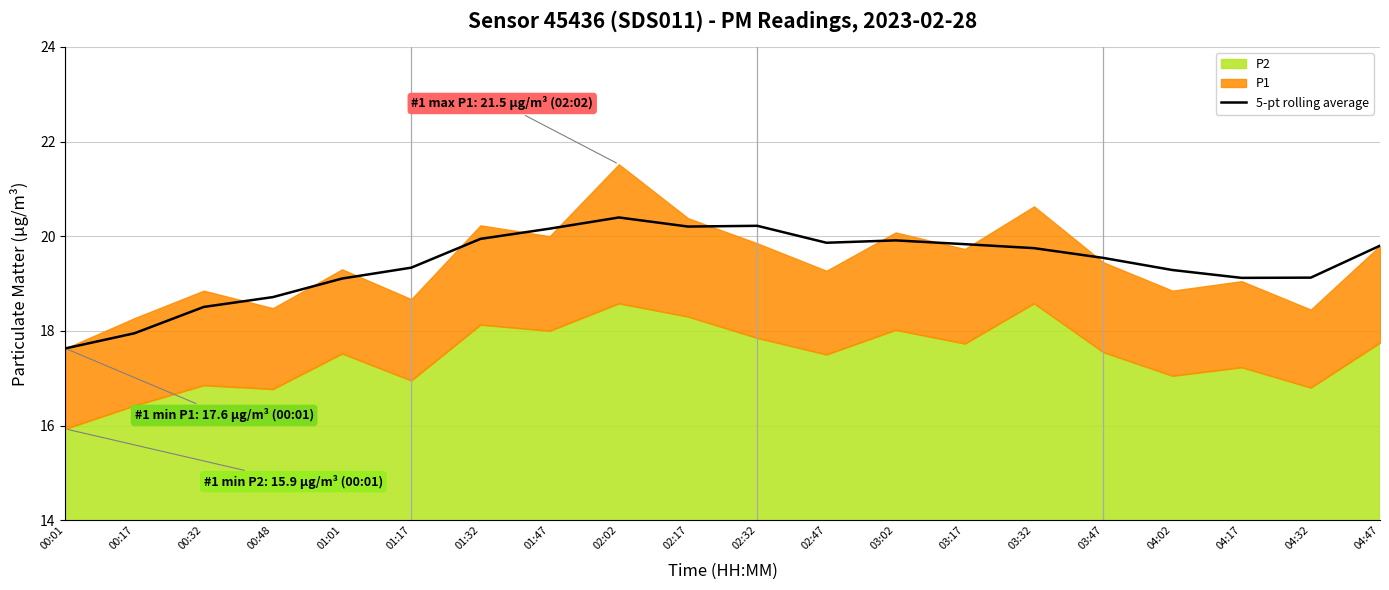

Which label corresponds to the smallest value in the chart?

00:01